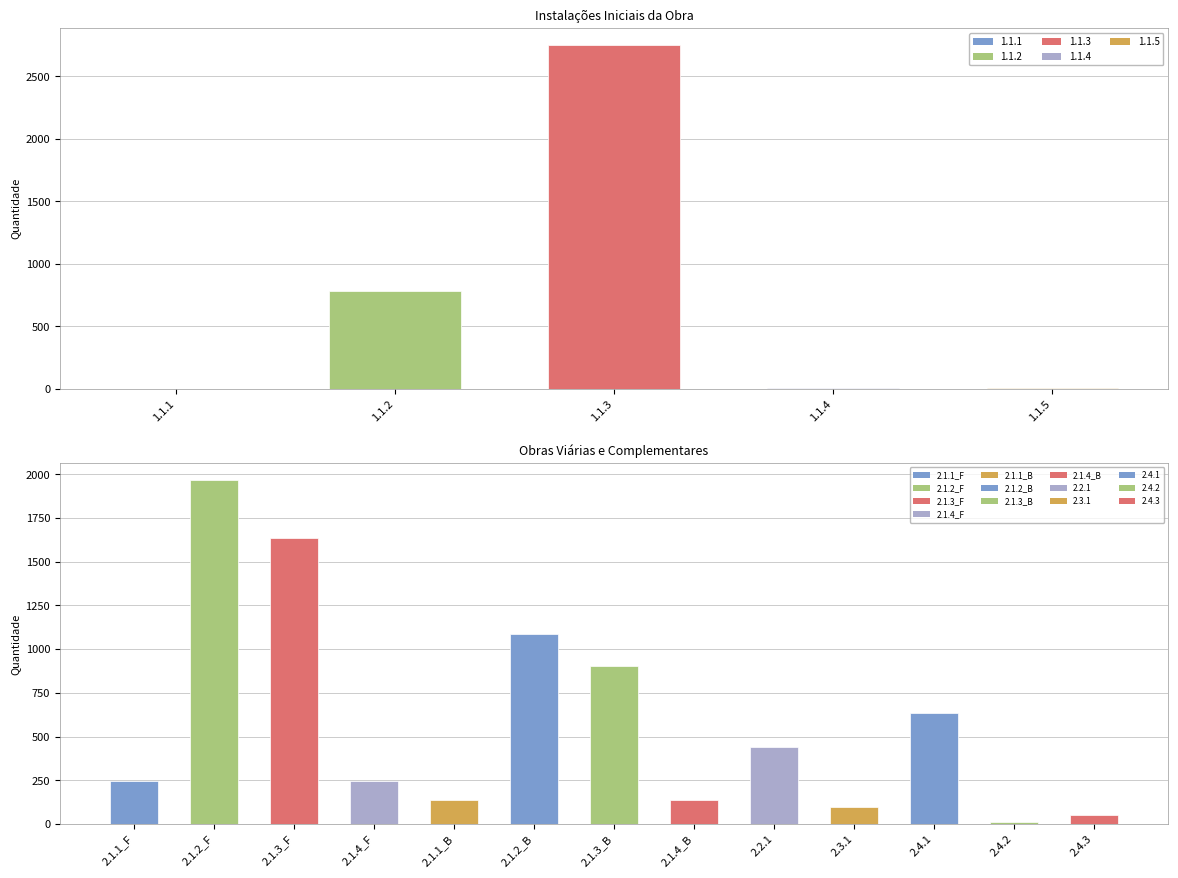

What is the difference between the second highest and minimum values?

1624.2